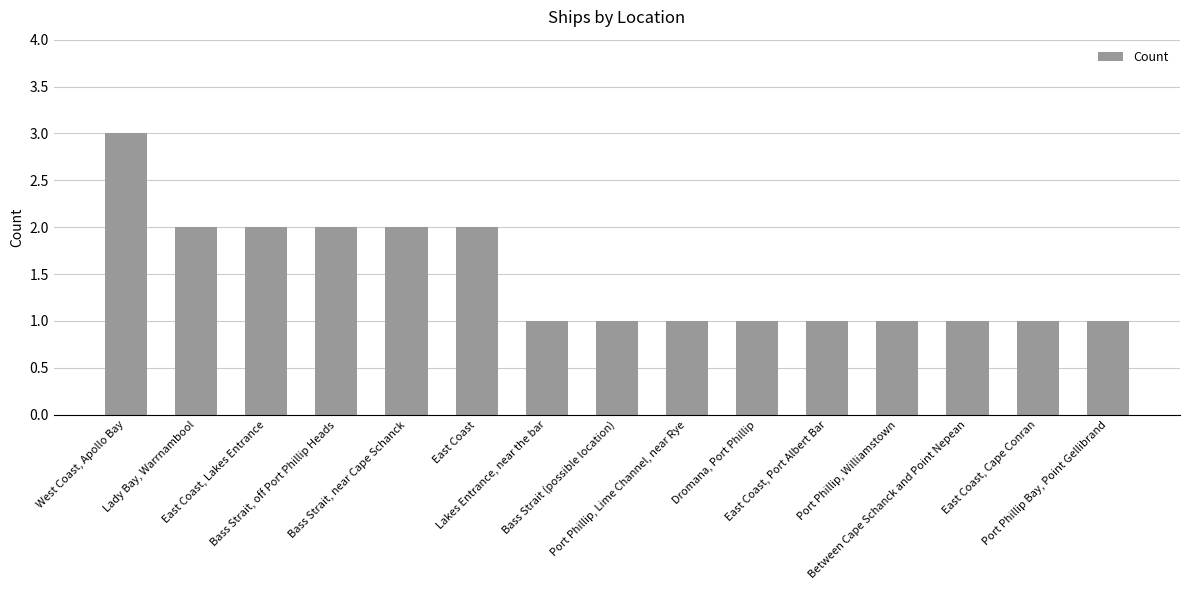

What position from the right is Bass Strait, off Port Phillip Heads?

12